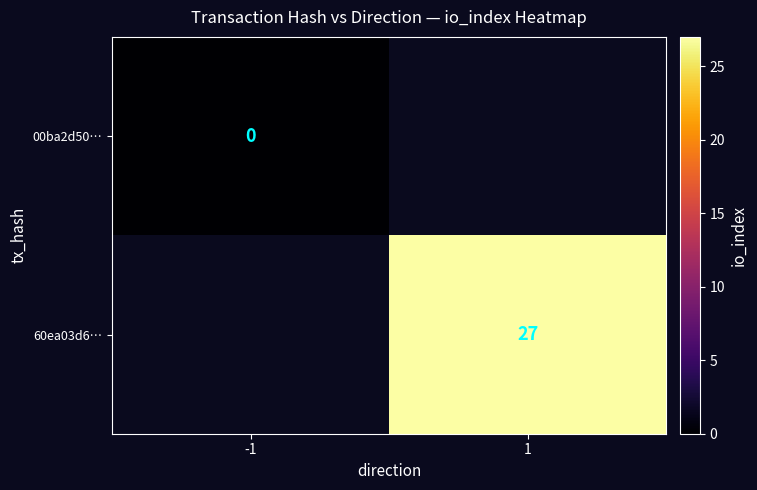

The value of 60ea03d6… at 1 is 27. True or false?

True